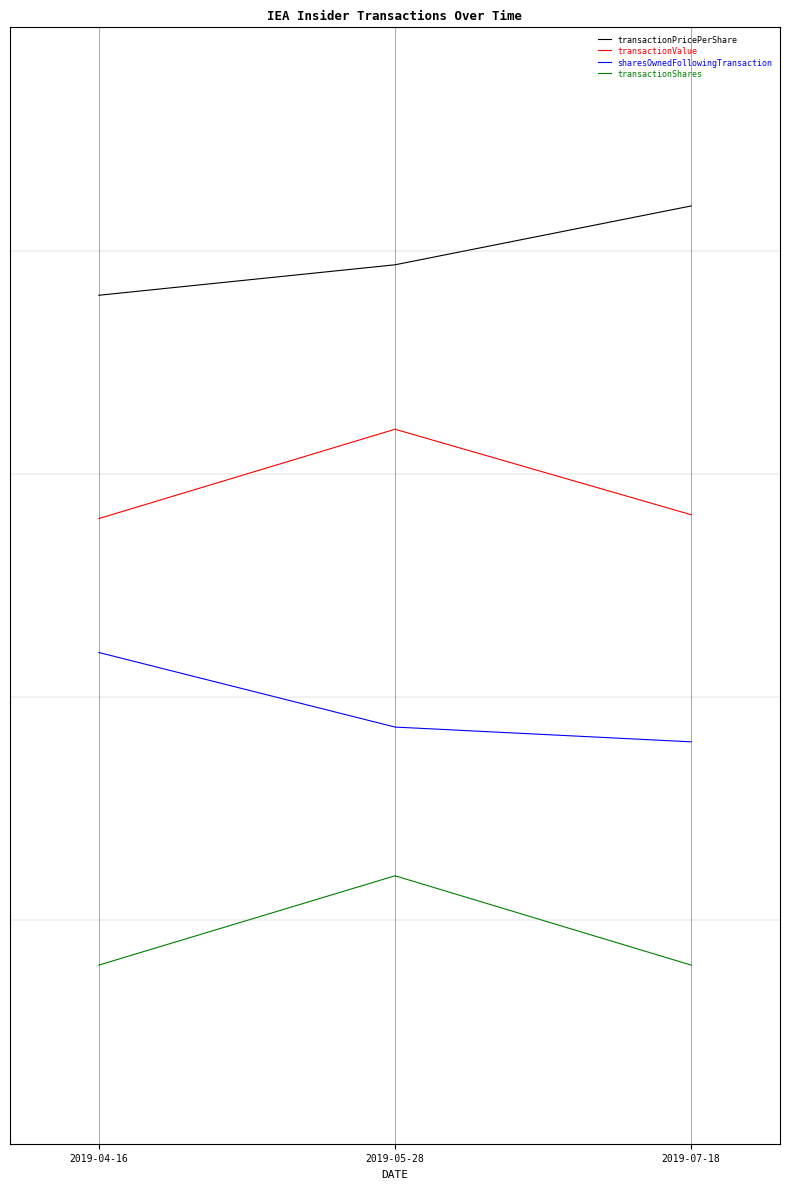

The transactionValue series shows 5.2 at 2019-05-28. True or false?

False